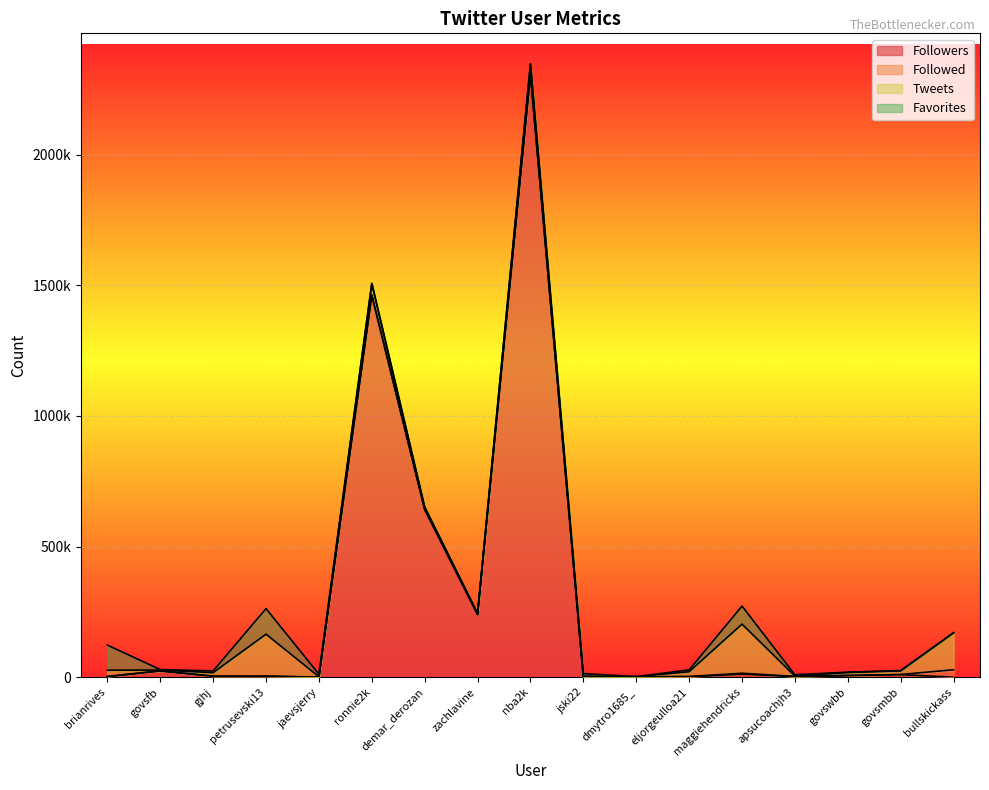

What is the sum of all Tweets values?

673038